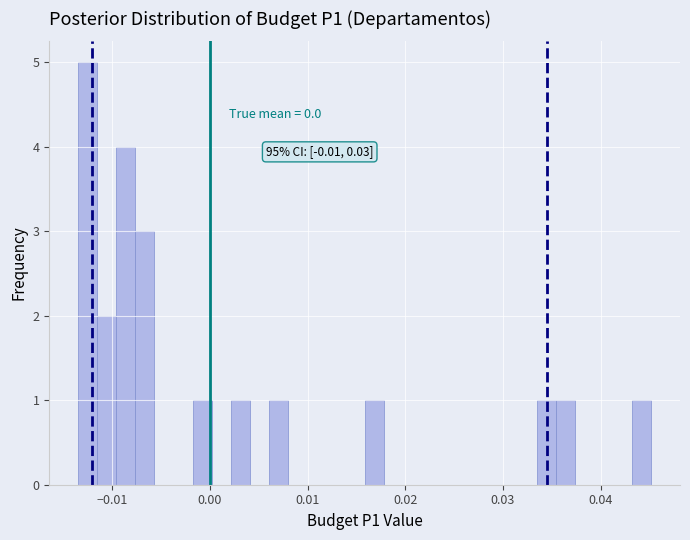

Around what value on the x-axis is the tallest bar? Give the approximate position of its centre, as read against the axis.

-0.013